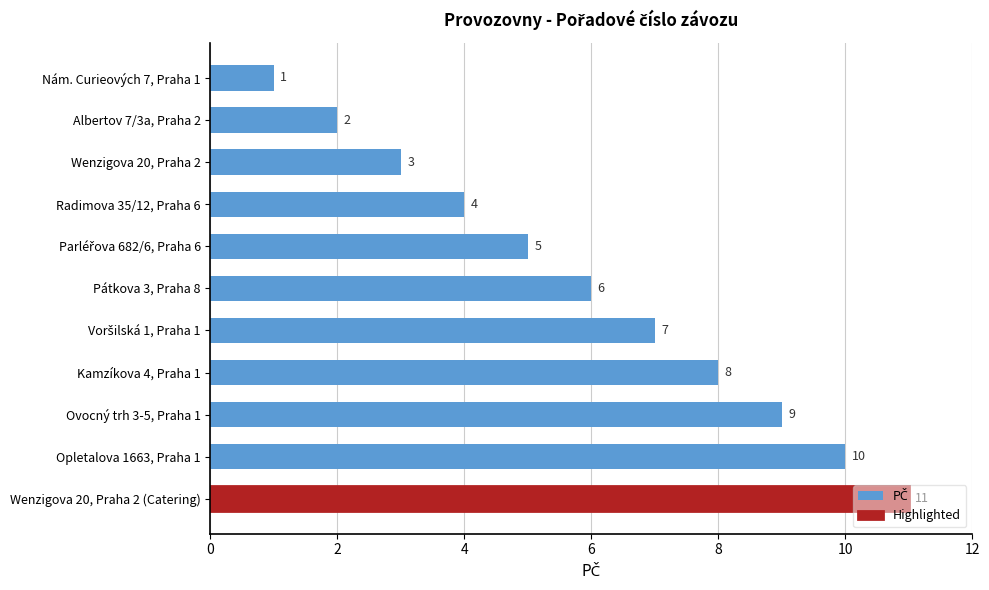

What is the greatest value displayed?

11